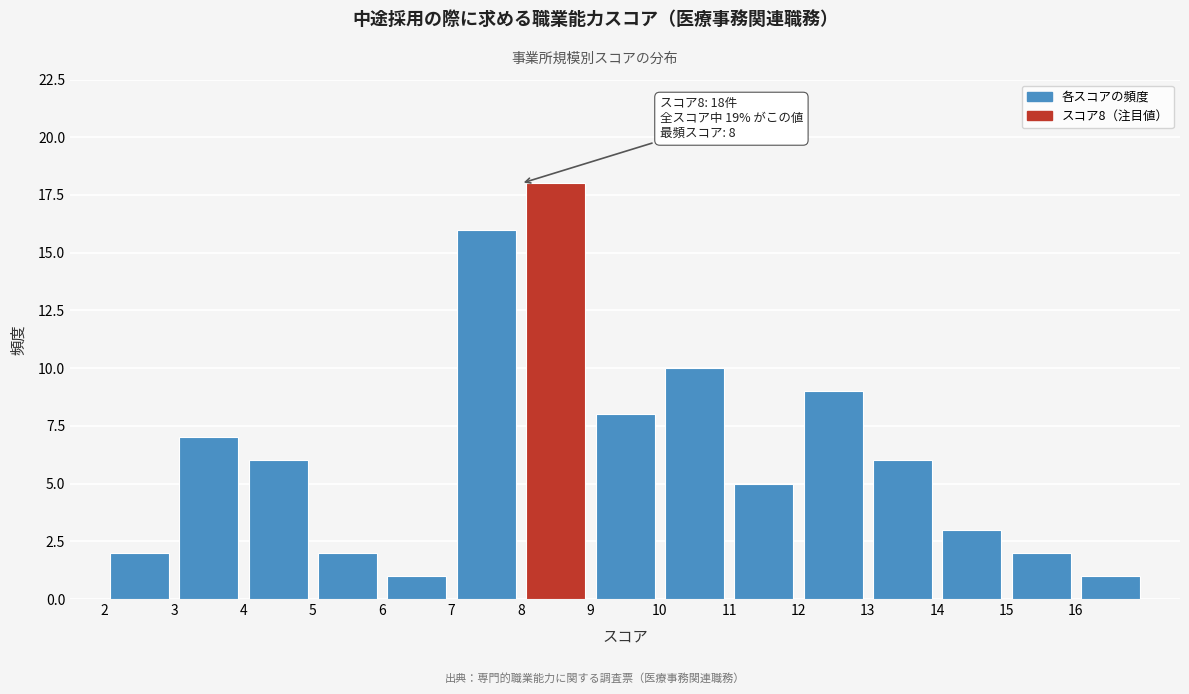

Which range on the x-axis has the tallest bar?

8 to 9